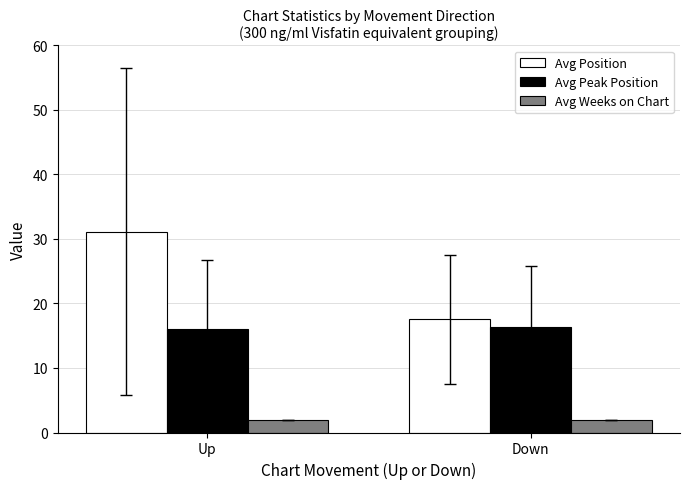

Reading left to right, list all the values displayed in this chart.

Avg Position: Up=31.2	Down=17.6
Avg Peak Position: Up=16.0	Down=16.4
Avg Weeks on Chart: Up=2.0	Down=2.0